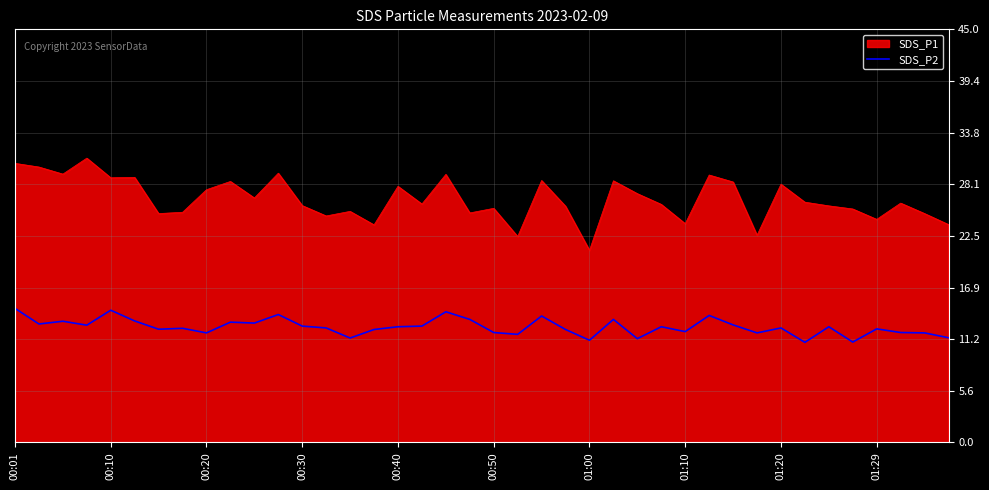

Rank the series by their average value, from highest to lowest.

SDS_P1, SDS_P2